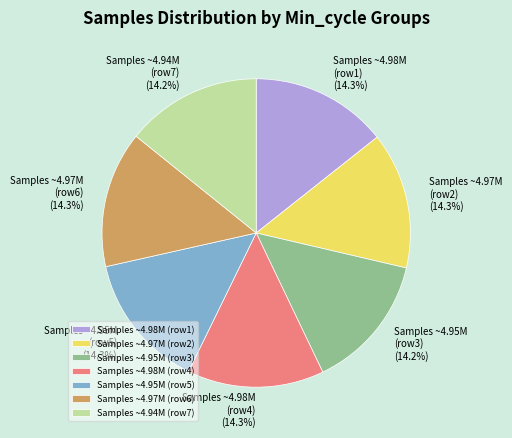

What is the ratio of the value at Samples ~4.97M (row2) to the value at Samples ~4.94M (row7)?

1.0